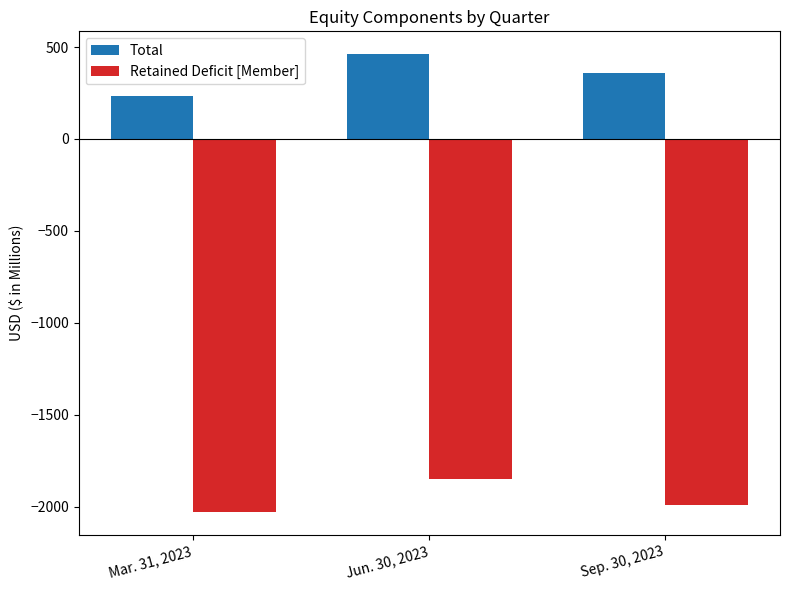

What are all the series names shown in the legend?

Total, Retained Deficit [Member]